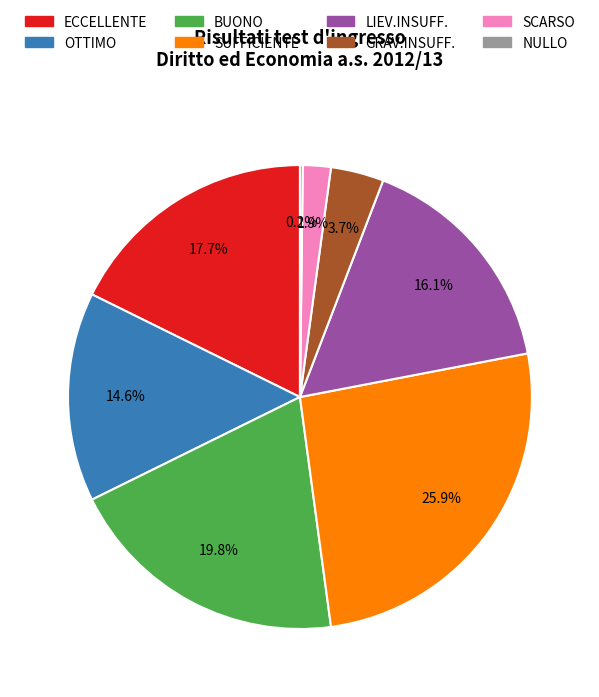

Does any single category account for the majority?

No